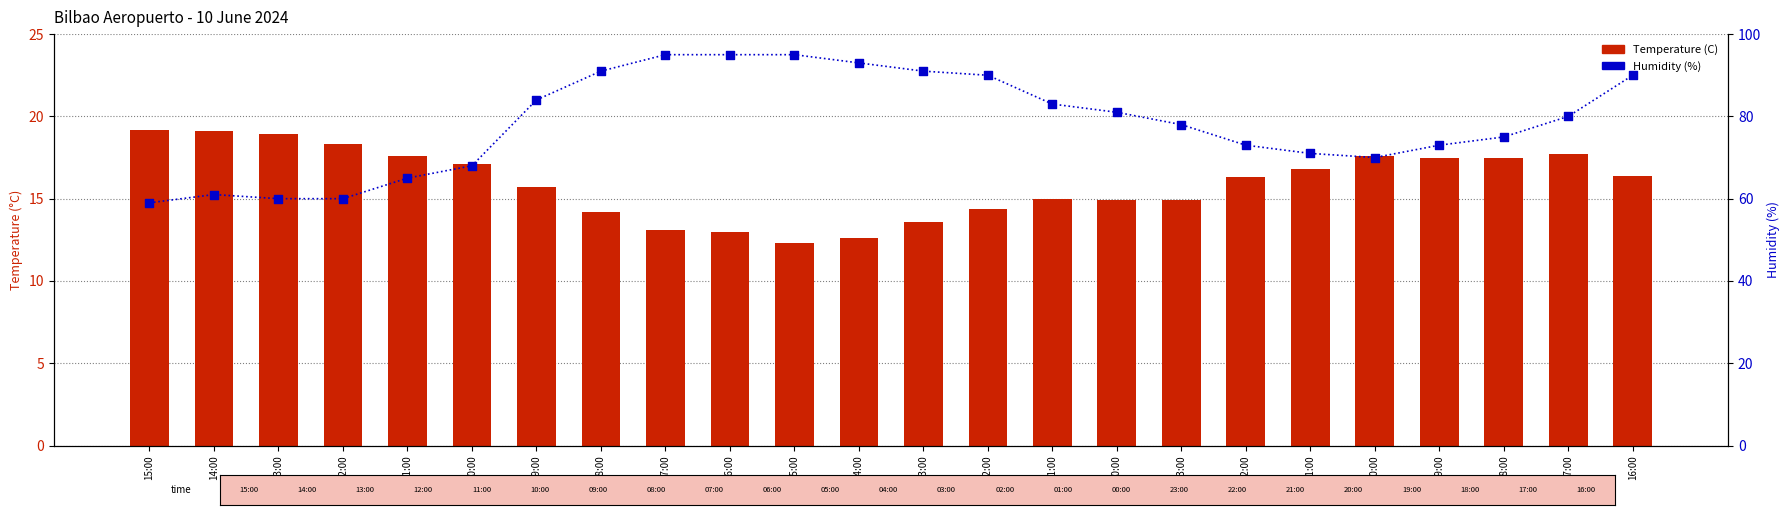

Is the value of Humidity (%) at 21:00 greater than the value of Temperature (C) at 01:00?

Yes